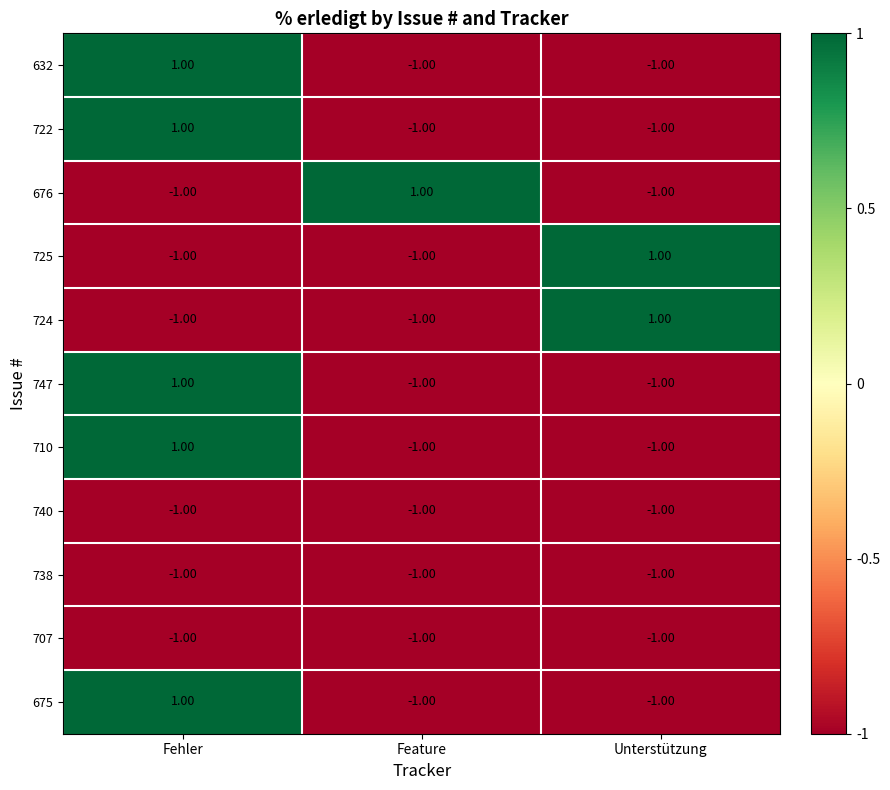

Count the number of data series in this chart.

11